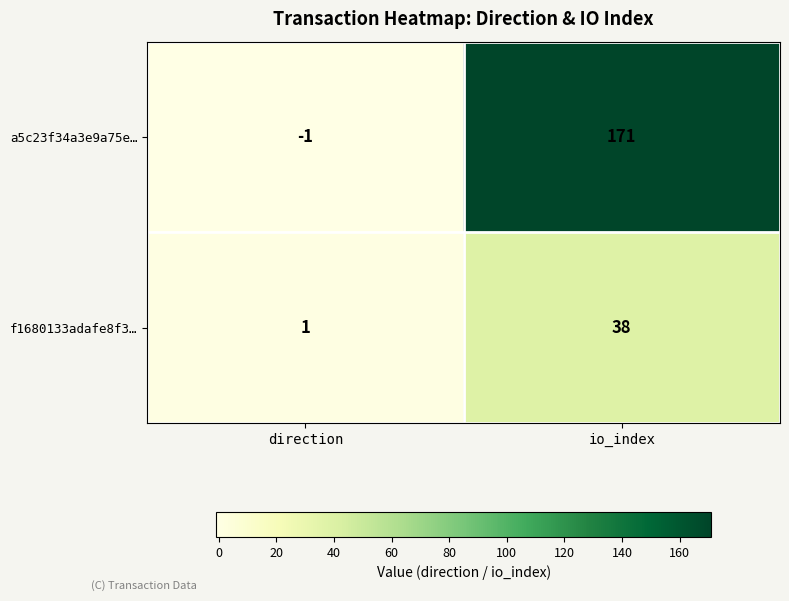

How many positive values does the a5c23f34a3e9a75e… series have?

1